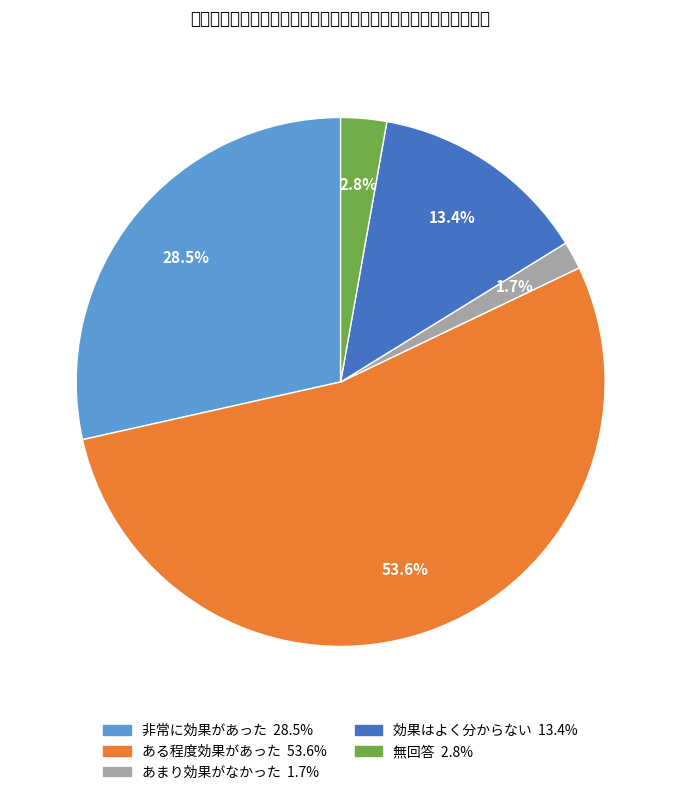

To the nearest percent, what is the difference between the largest and smallest slice percentages?

52%